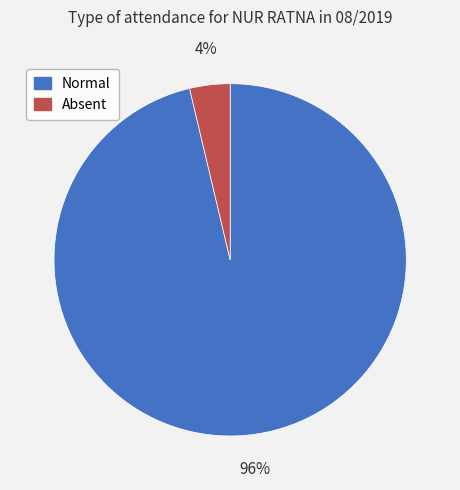

Is the sum of Normal and Absent greater than half?

Yes